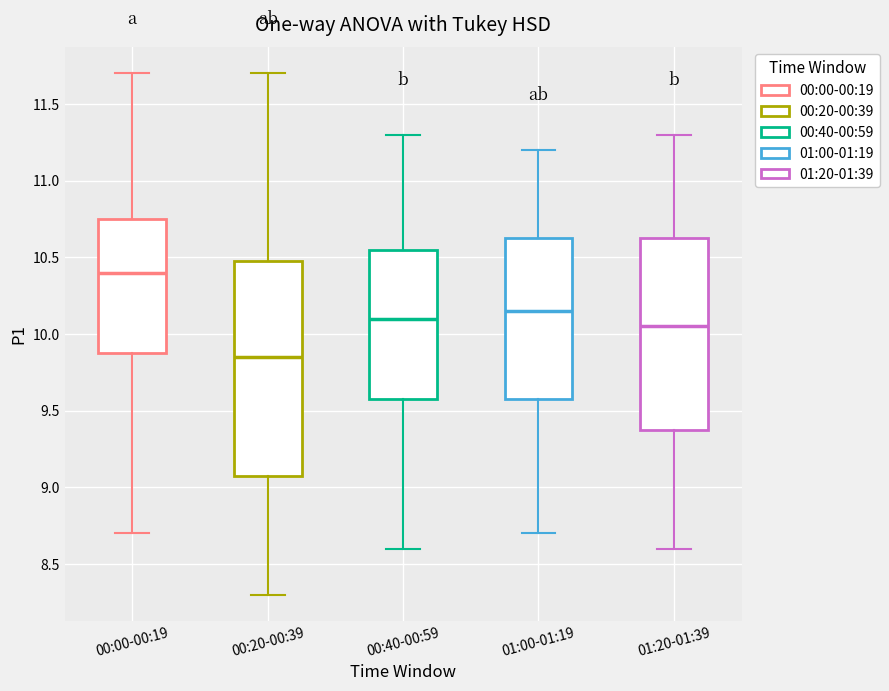

Reading left to right, read every box against the y-axis: the position of its median line, the range the box covers, and the ends of its whiskers. The values are not printed on the chart, so give them approximately, as read against the axis.

00:00-00:19: median 10.40, box 9.90 to 10.75, whiskers 8.70 to 11.70
00:20-00:39: median 9.85, box 9.10 to 10.50, whiskers 8.30 to 11.70
00:40-00:59: median 10.10, box 9.60 to 10.55, whiskers 8.60 to 11.30
01:00-01:19: median 10.15, box 9.60 to 10.65, whiskers 8.70 to 11.20
01:20-01:39: median 10.05, box 9.40 to 10.65, whiskers 8.60 to 11.30